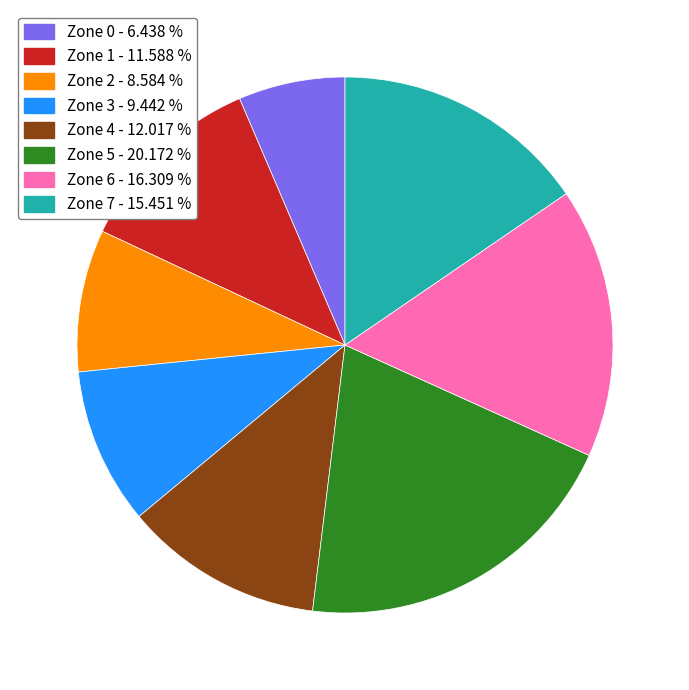

What is the ratio of the value at Zone 1 to the value at Zone 5?

0.6